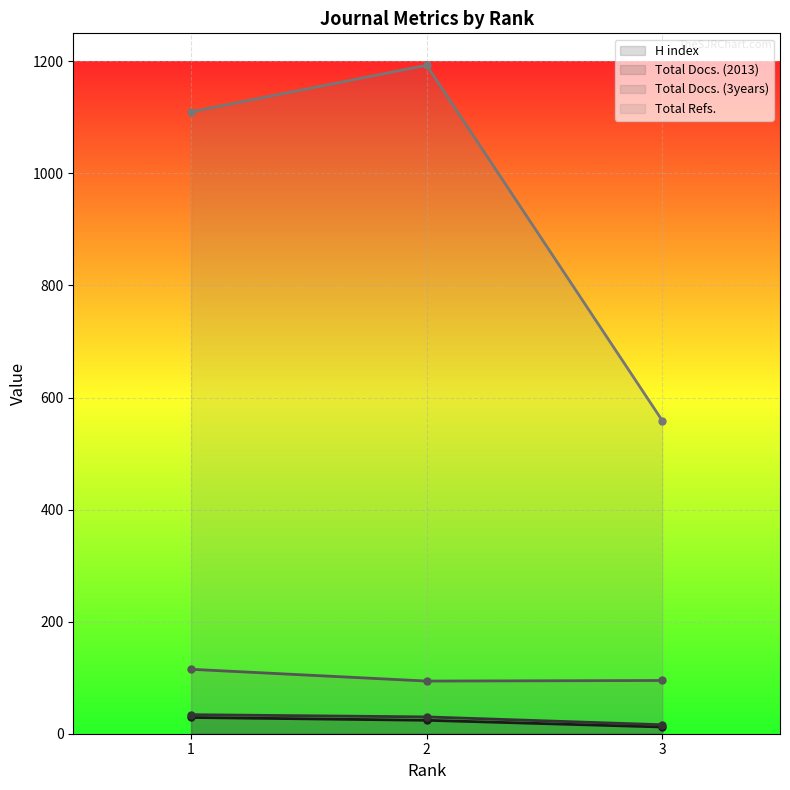

Count the Total Refs. values in the range 559 to 1193.

3